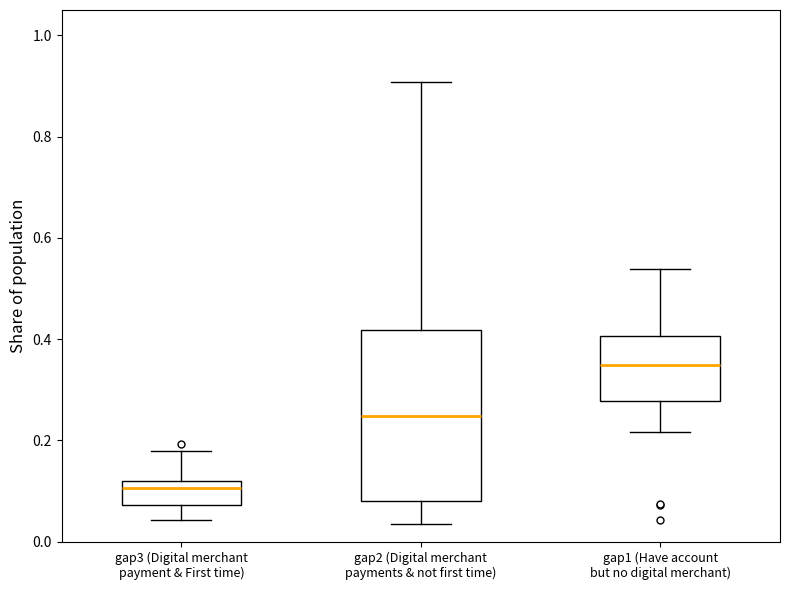

Reading left to right, transcribe this box plot: for each box, give where its median line is, the range the box spans, and where its two whiskers end, as read against the y-axis. The values are not printed on the chart, so give them approximately, as read against the axis.

gap3 (Digital merchant payment & First time): median 0.10, box 0.08 to 0.12, whiskers 0.04 to 0.18
gap2 (Digital merchant payments & not first time): median 0.24, box 0.08 to 0.42, whiskers 0.04 to 0.90
gap1 (Have account but no digital merchant): median 0.34, box 0.28 to 0.40, whiskers 0.22 to 0.54